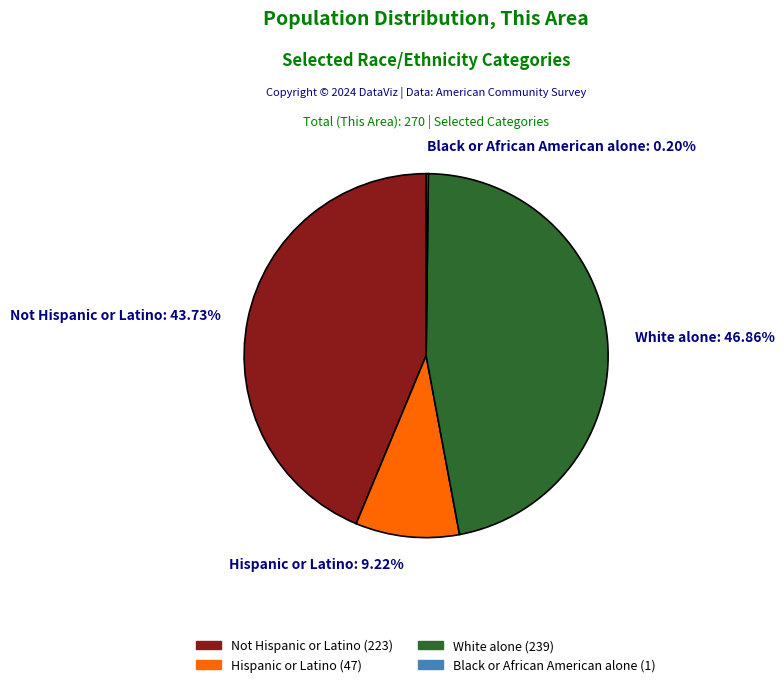

What is the total percentage of Not Hispanic or Latino and White alone?

90.6%